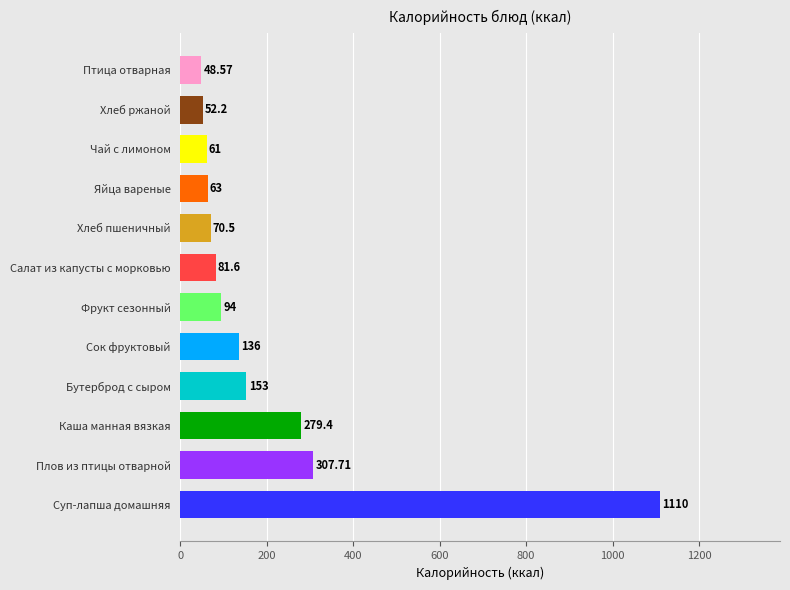

Count the number of categories in the chart.

12